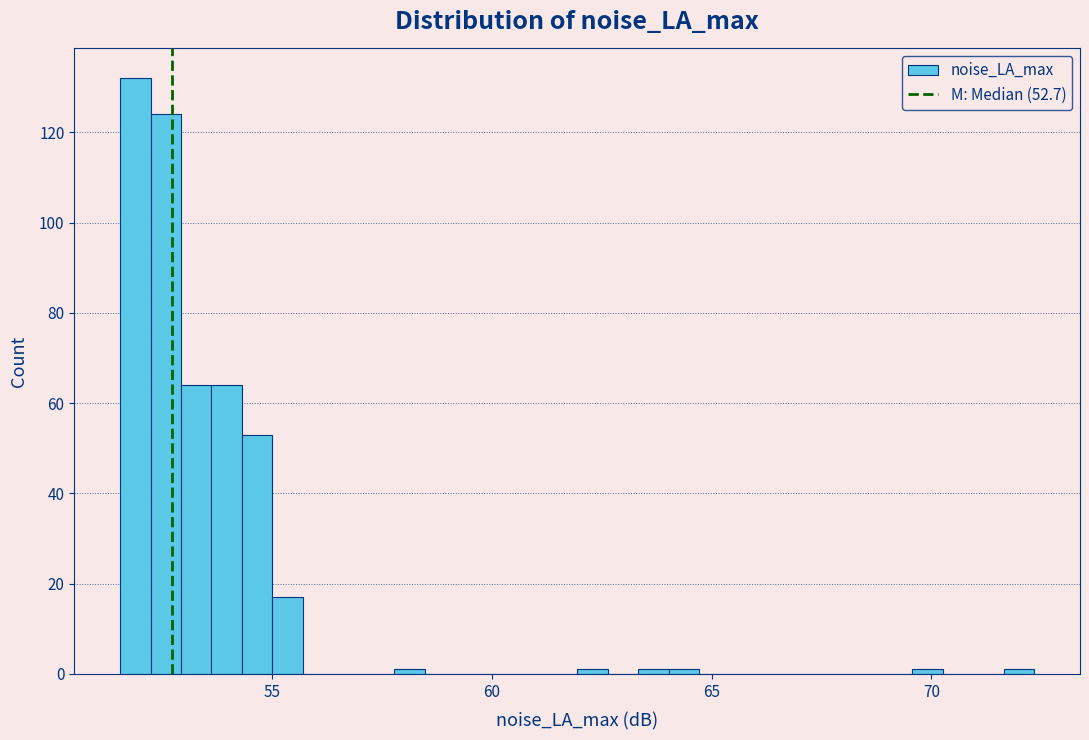

Read against the x-axis, roughly where is the centre of the tallest bar?

52.0